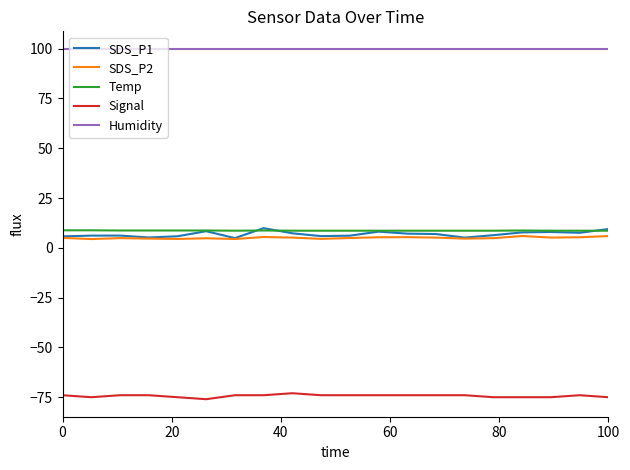

Which series has the largest total across all categories?

Humidity